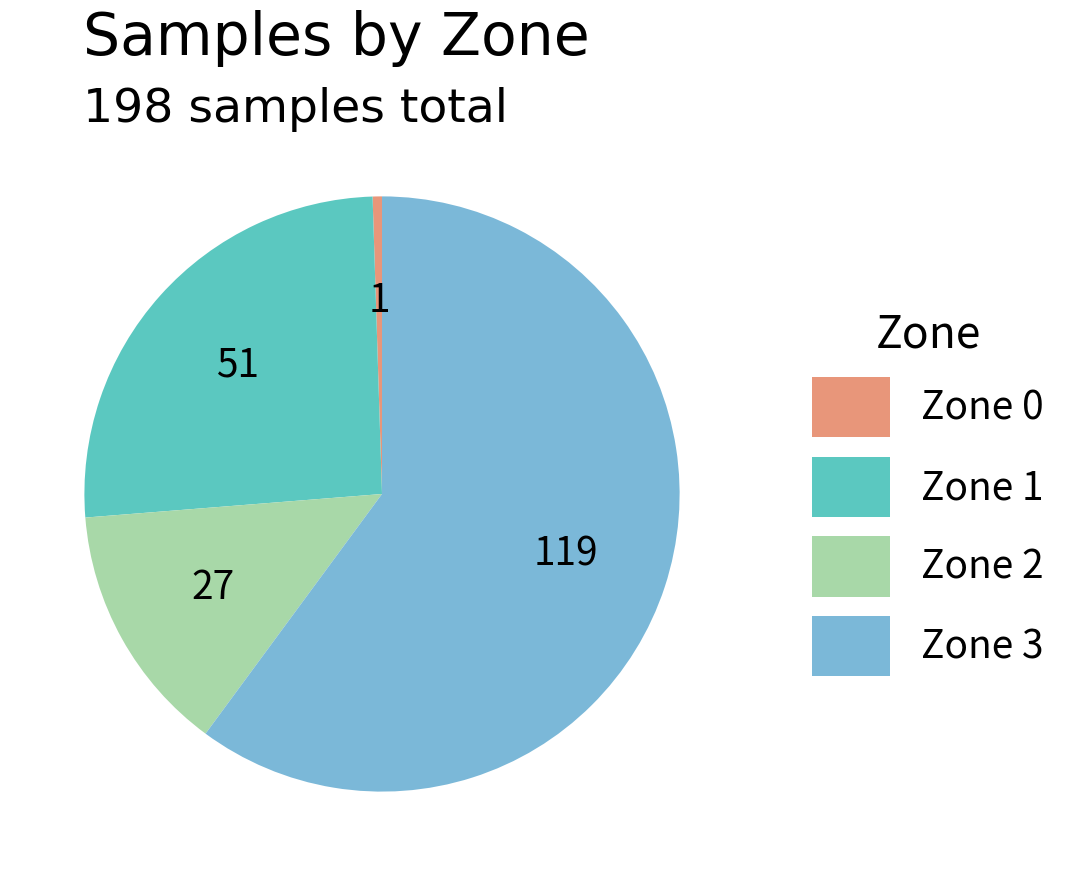

Is the sum of Zone 2 and Zone 3 greater than half?

Yes